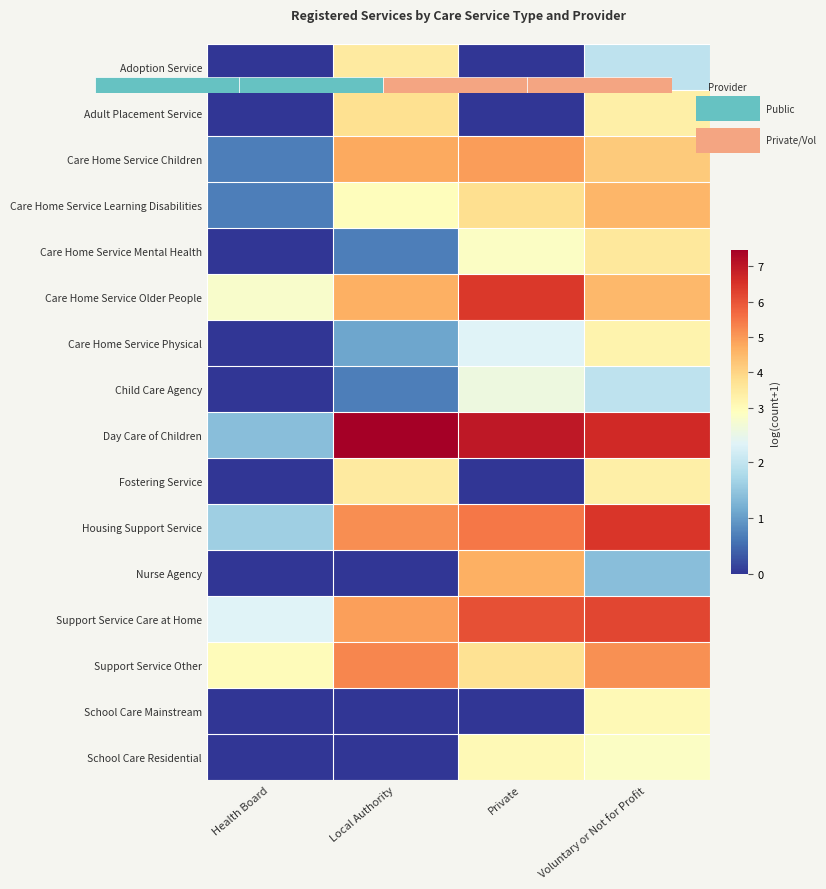

Rank the series by their maximum value, from highest to lowest.

Day Care of Children, Housing Support Service, Care Home Service Older People, Support Service Care at Home, Support Service Other, Care Home Service Children, Nurse Agency, Care Home Service Learning Disabilities, Adult Placement Service, Care Home Service Mental Health, Adoption Service, Fostering Service, Care Home Service Physical, School Care Mainstream, School Care Residential, Child Care Agency